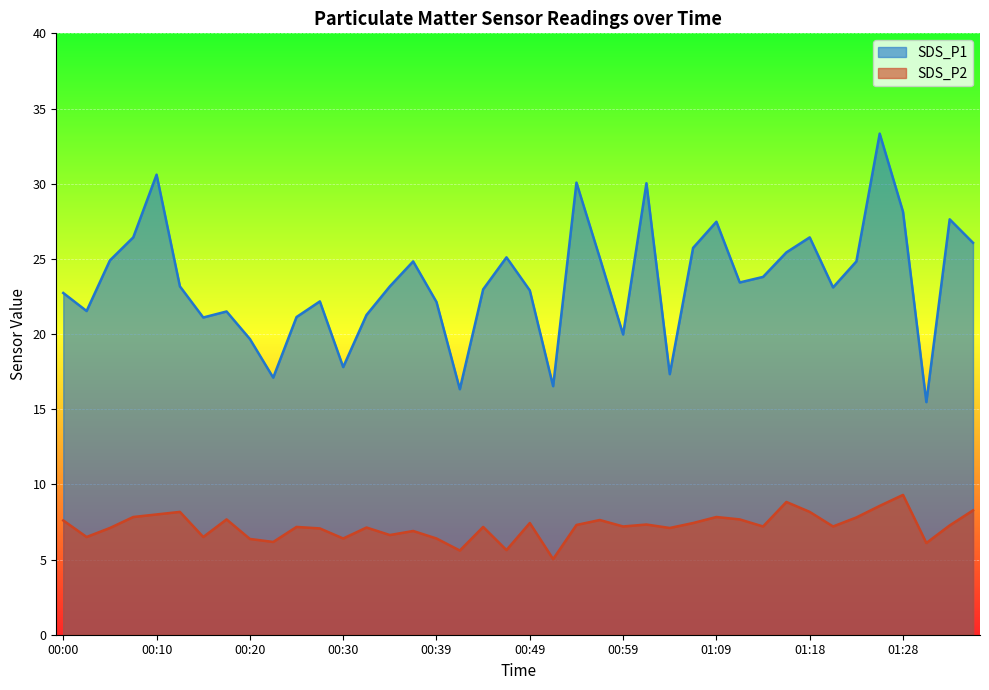

Rank the series by their average value, from lowest to highest.

SDS_P2, SDS_P1